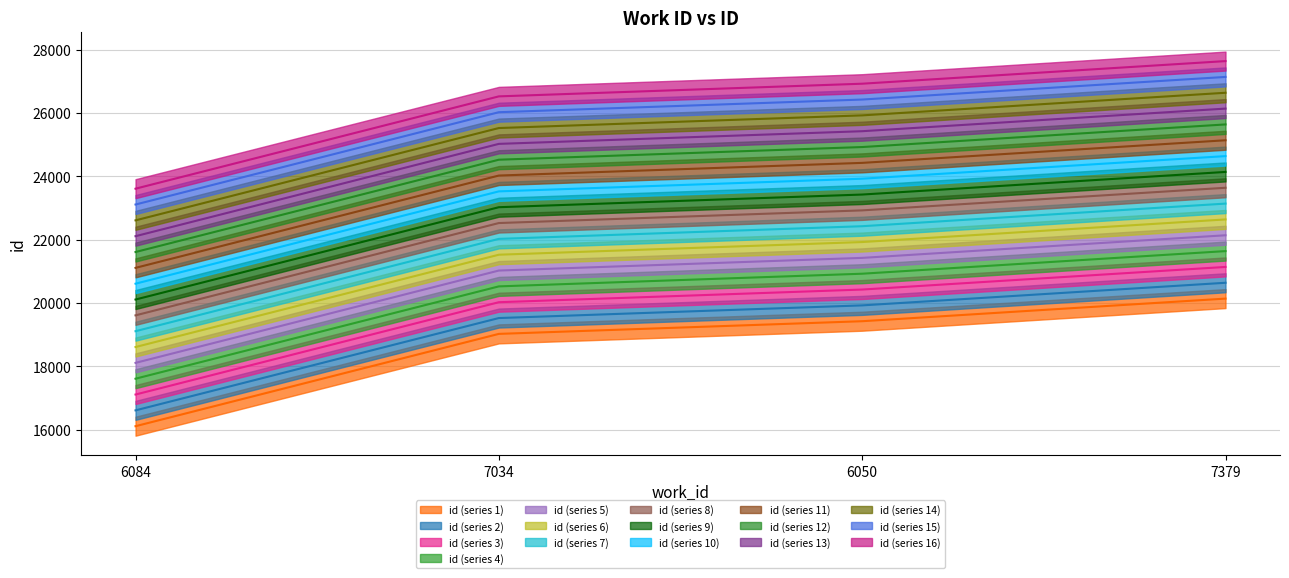

Is it true that the value at 6050 is 19421?

True